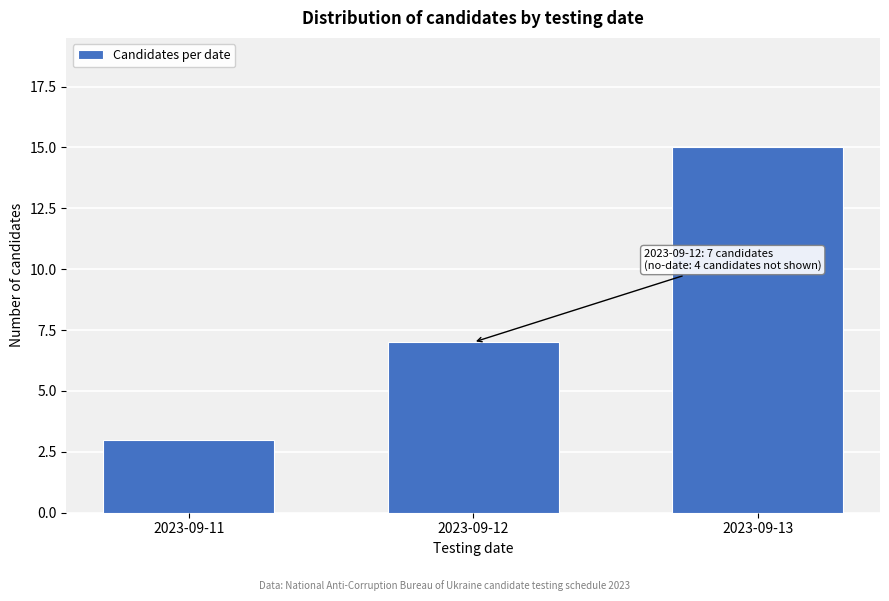

Reading left to right, extract all data points from this chart.

2023-09-11=3	2023-09-12=7	2023-09-13=15